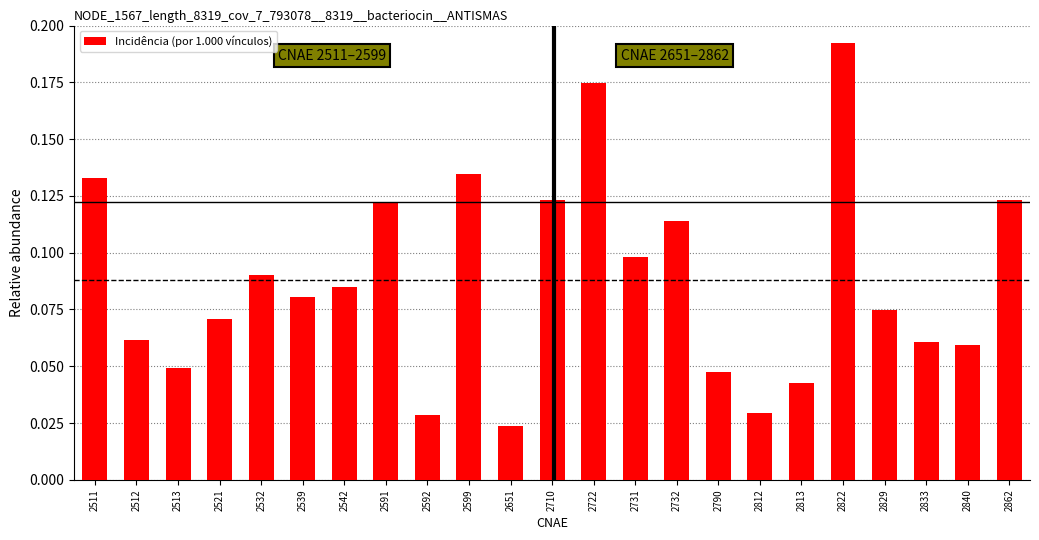

Which category has the highest value across all series?

2822